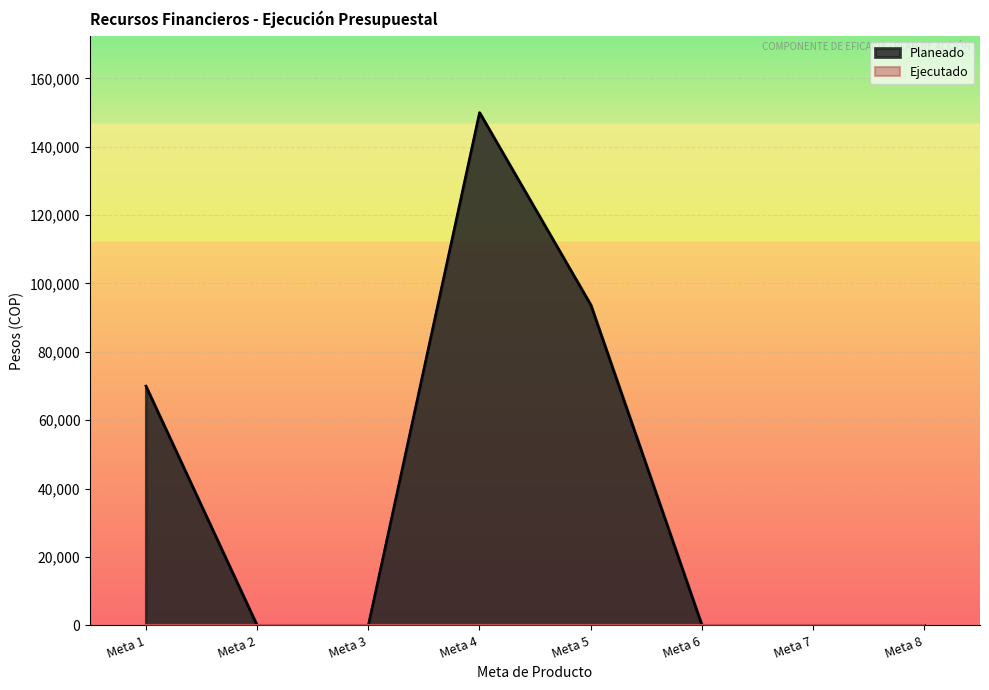

Count the number of data series in this chart.

2